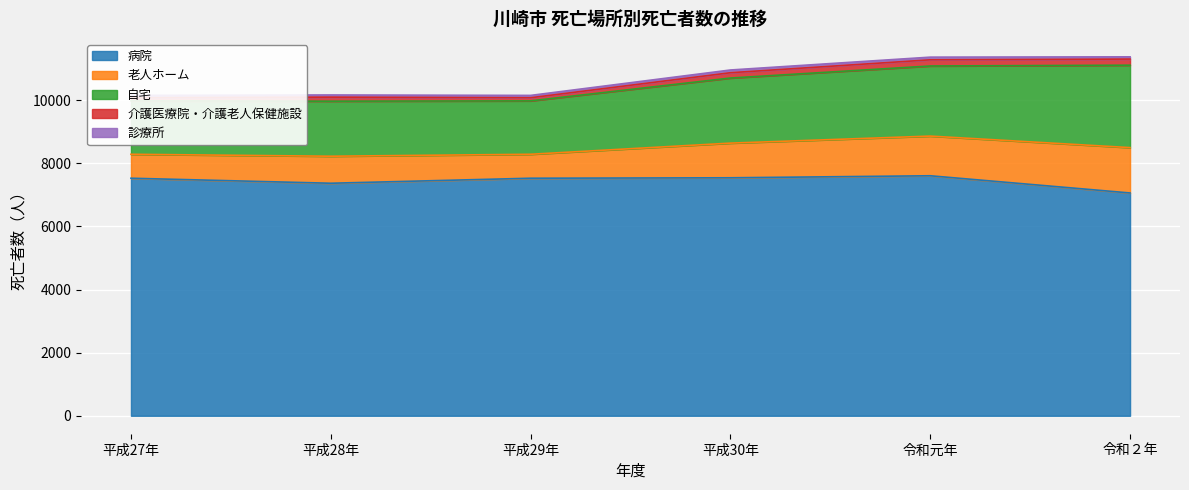

What is the highest value of the 介護医療院・介護老人保健施設 series?

196